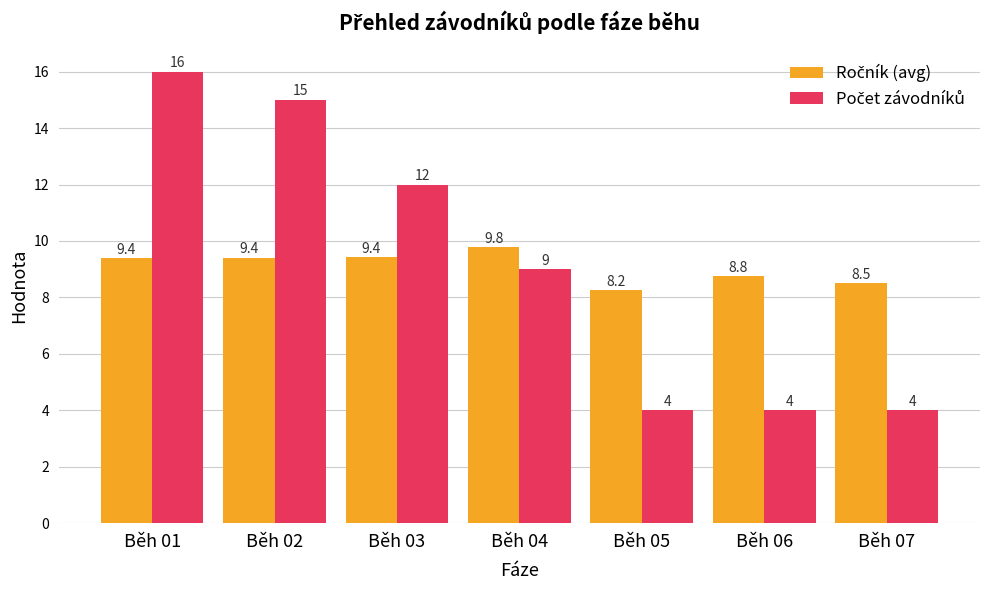

At which category is the sum across all series the highest?

Běh 01